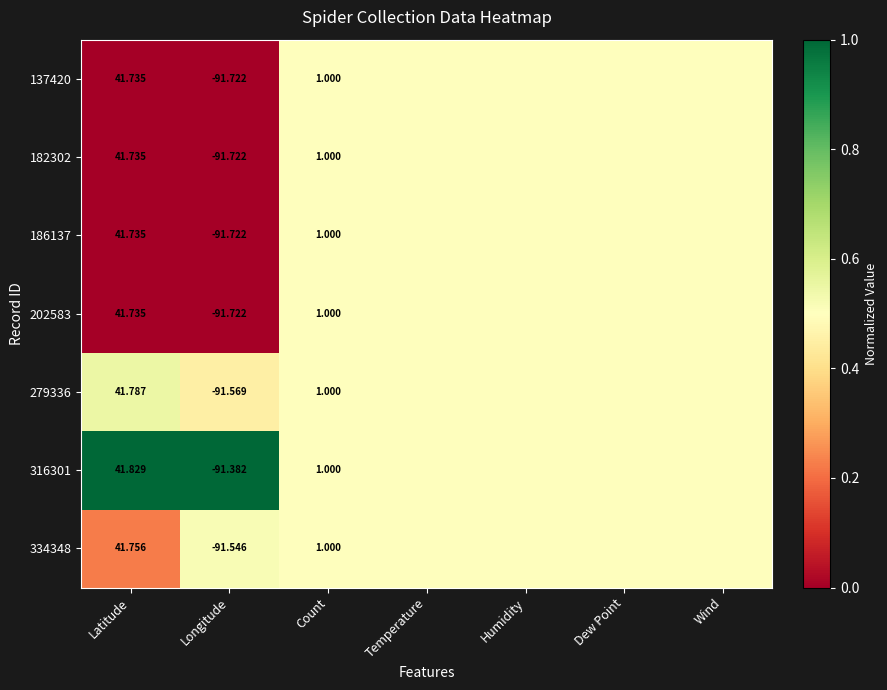

At how many categories does at least one series exceed 0?

7